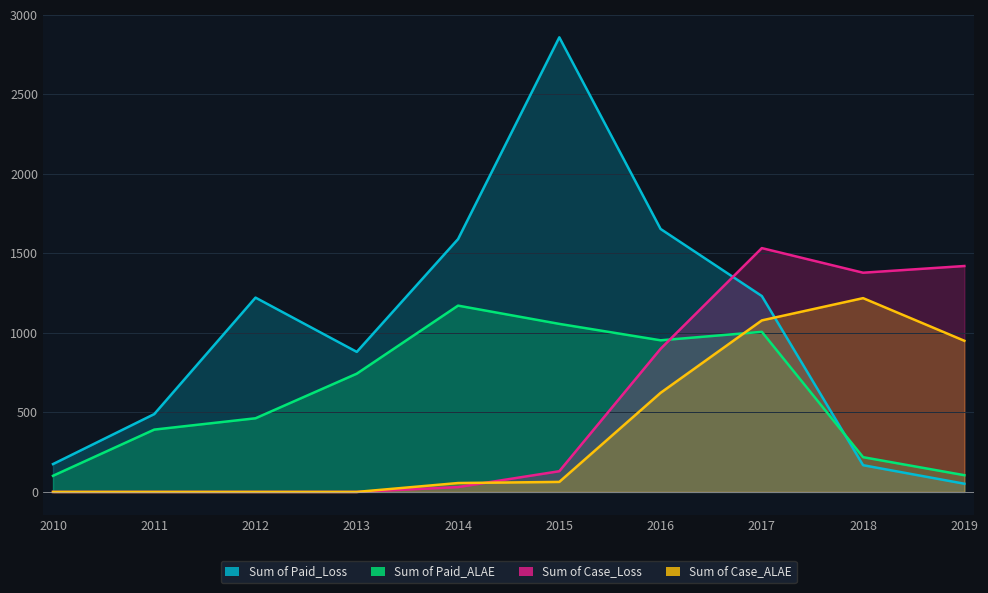

Does the chart have visible grid lines?

Yes